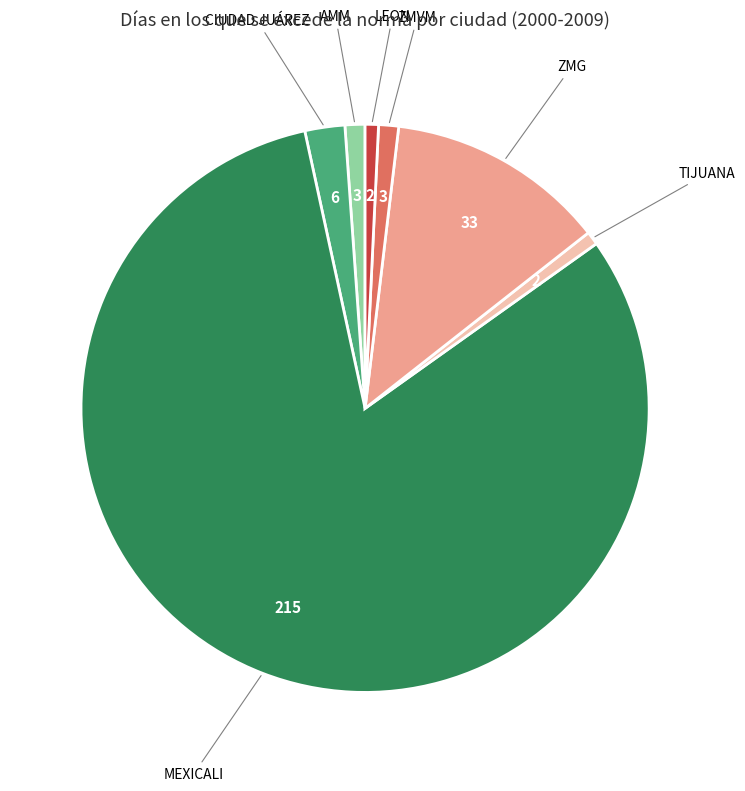

Is there a majority slice in this chart?

Yes